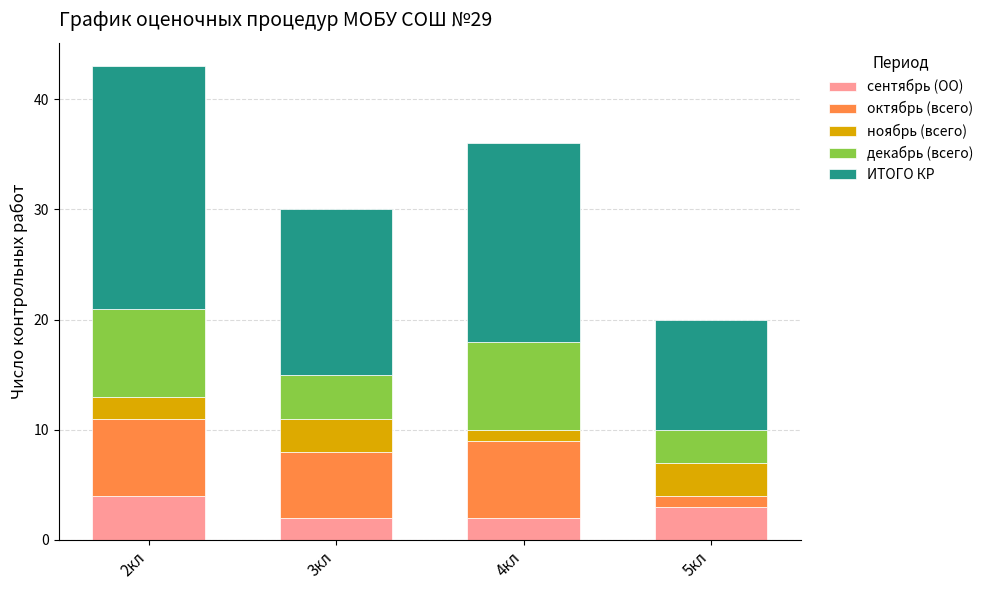

At which category is the sum across all series the highest?

2кл